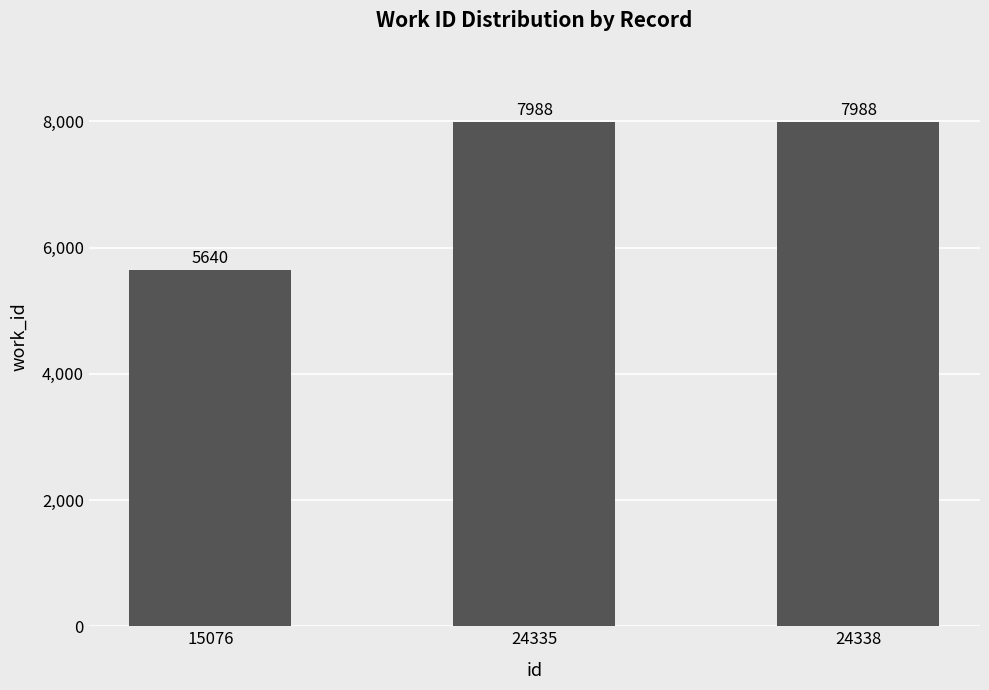

What is the sum of the values at 24335 and 15076?

13628